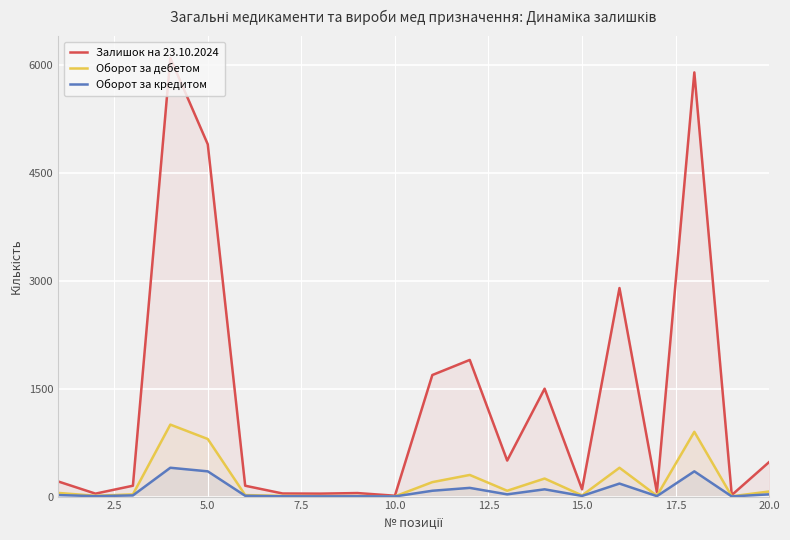

True or false: Оборот за кредитом and Оборот за дебетом cross at least once.

False